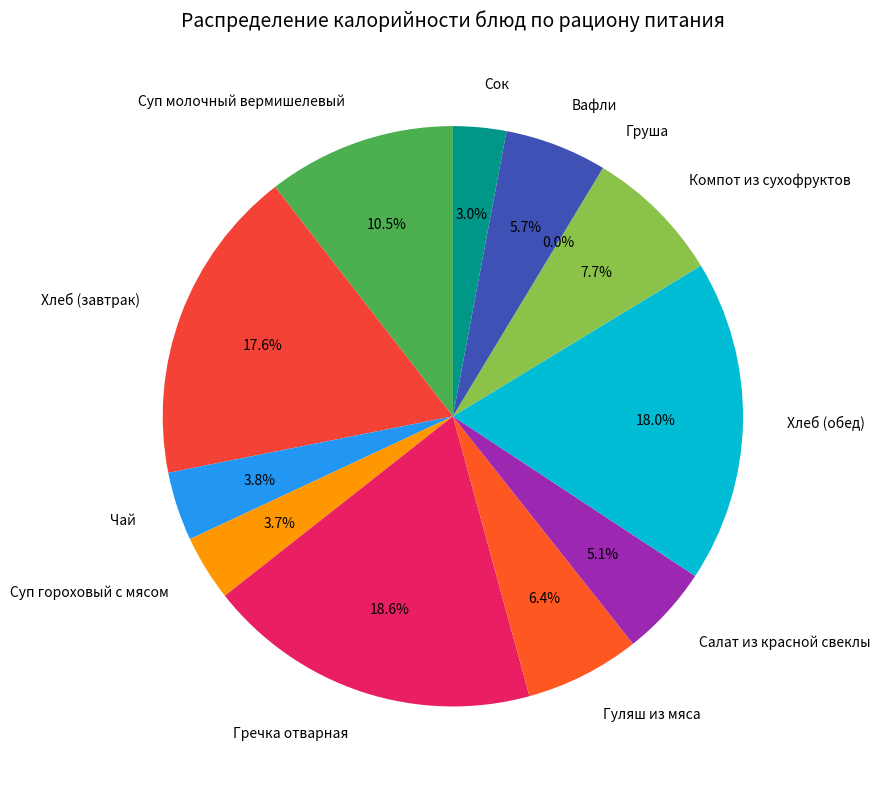

To the nearest percent, what is the difference between the largest and smallest slice percentages?

19%